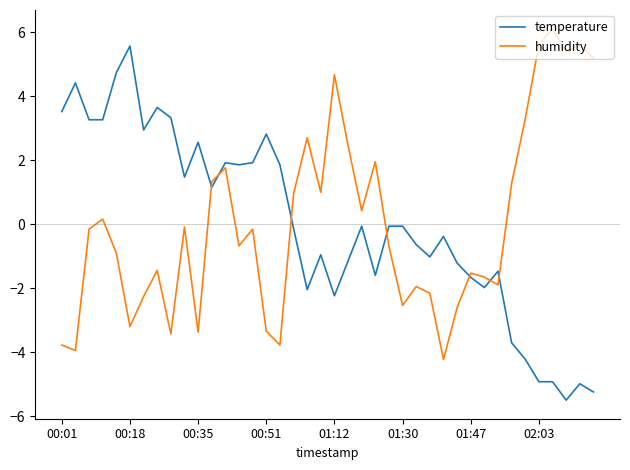

What is the highest value of the humidity series?

6.1